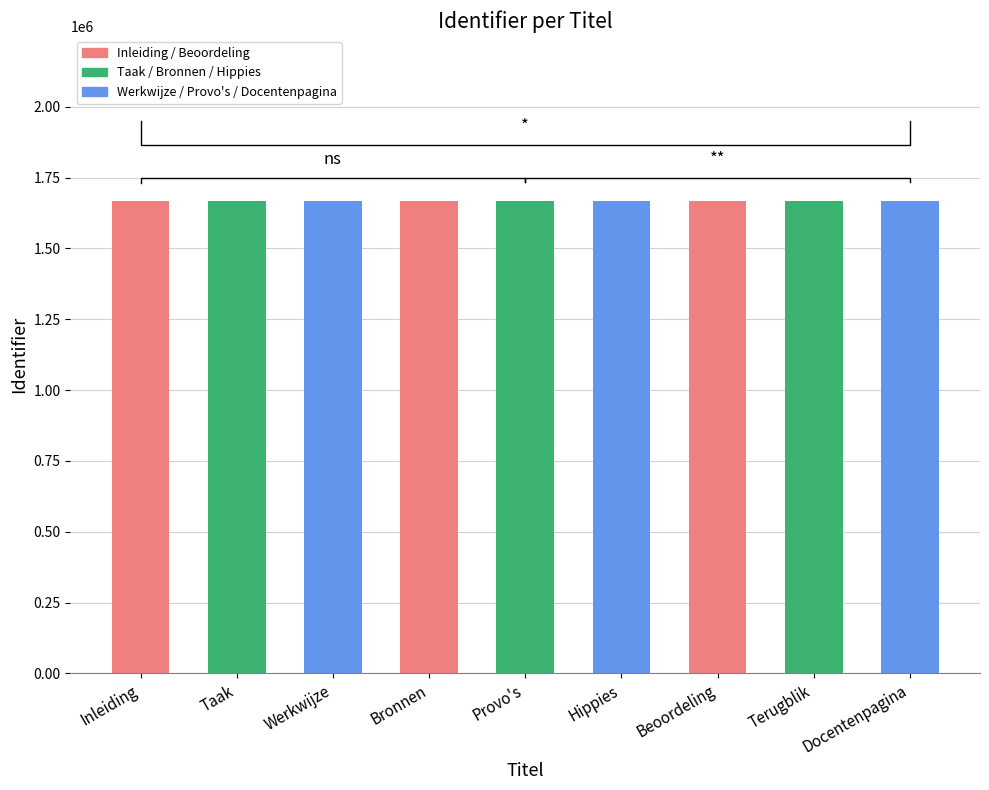

What is the change in value from Werkwijze to Docentenpagina?

+24